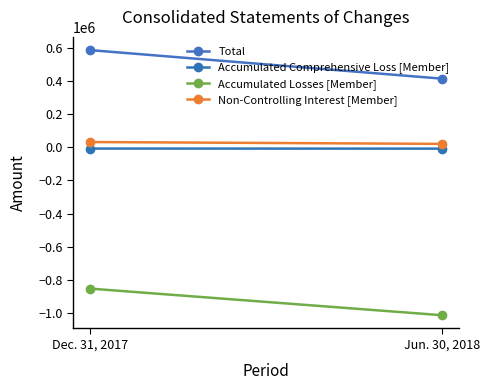

How many lines are shown in the chart?

4